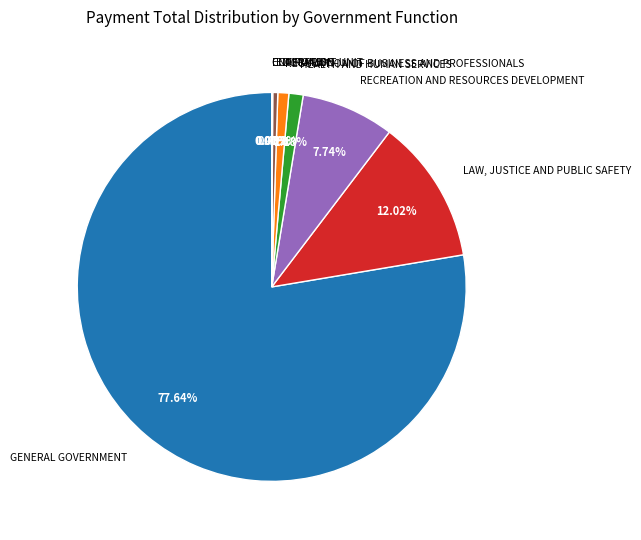

The HEALTH AND HUMAN SERVICES slice represents 1% of the pie. True or false?

True